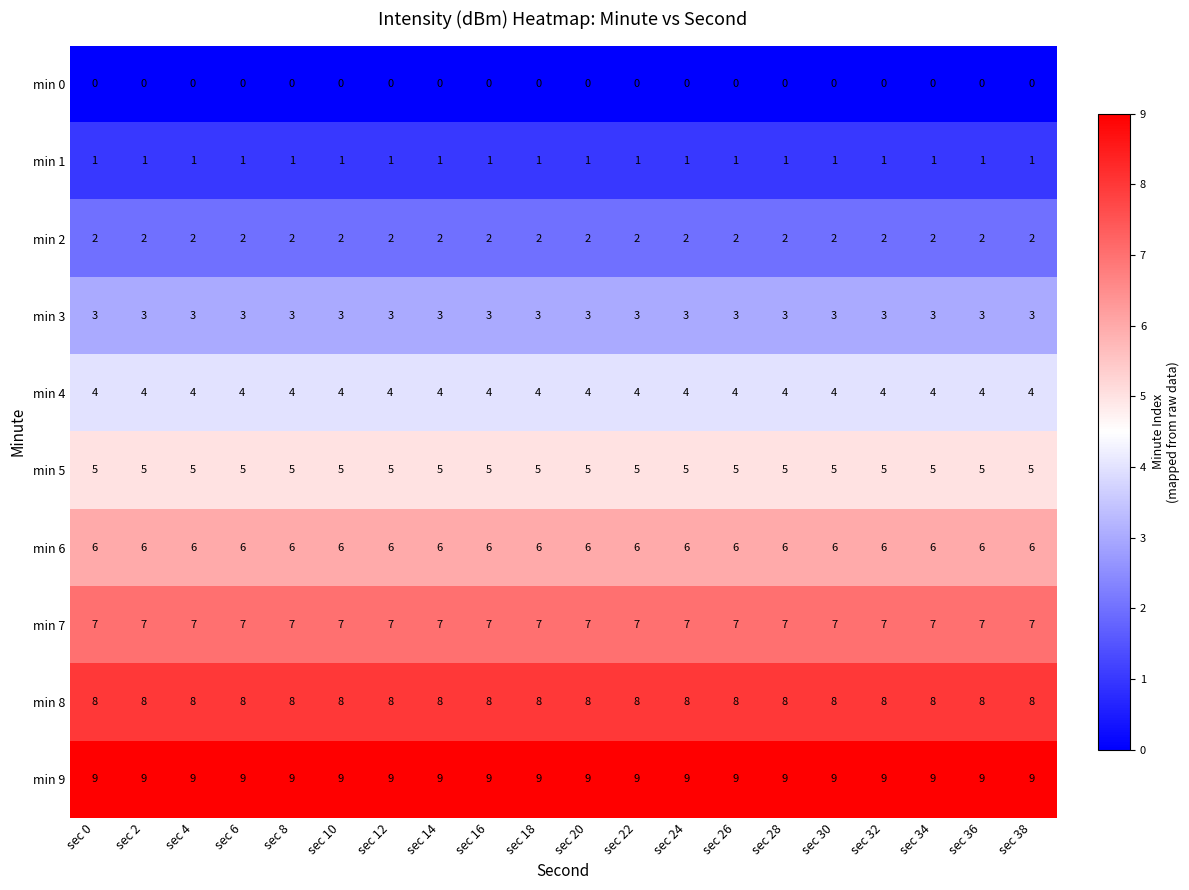

Which series has the largest total across all categories?

min 9